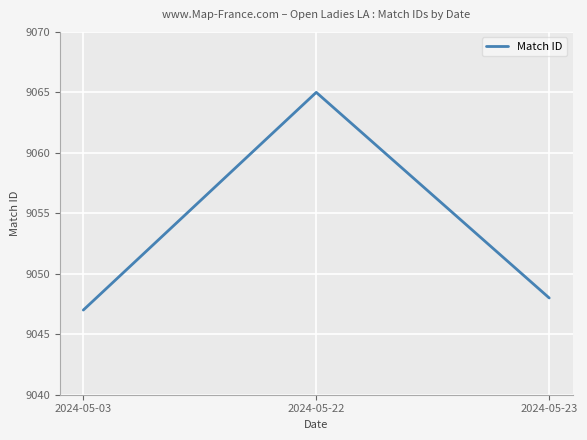

What is the smallest value displayed?

9047